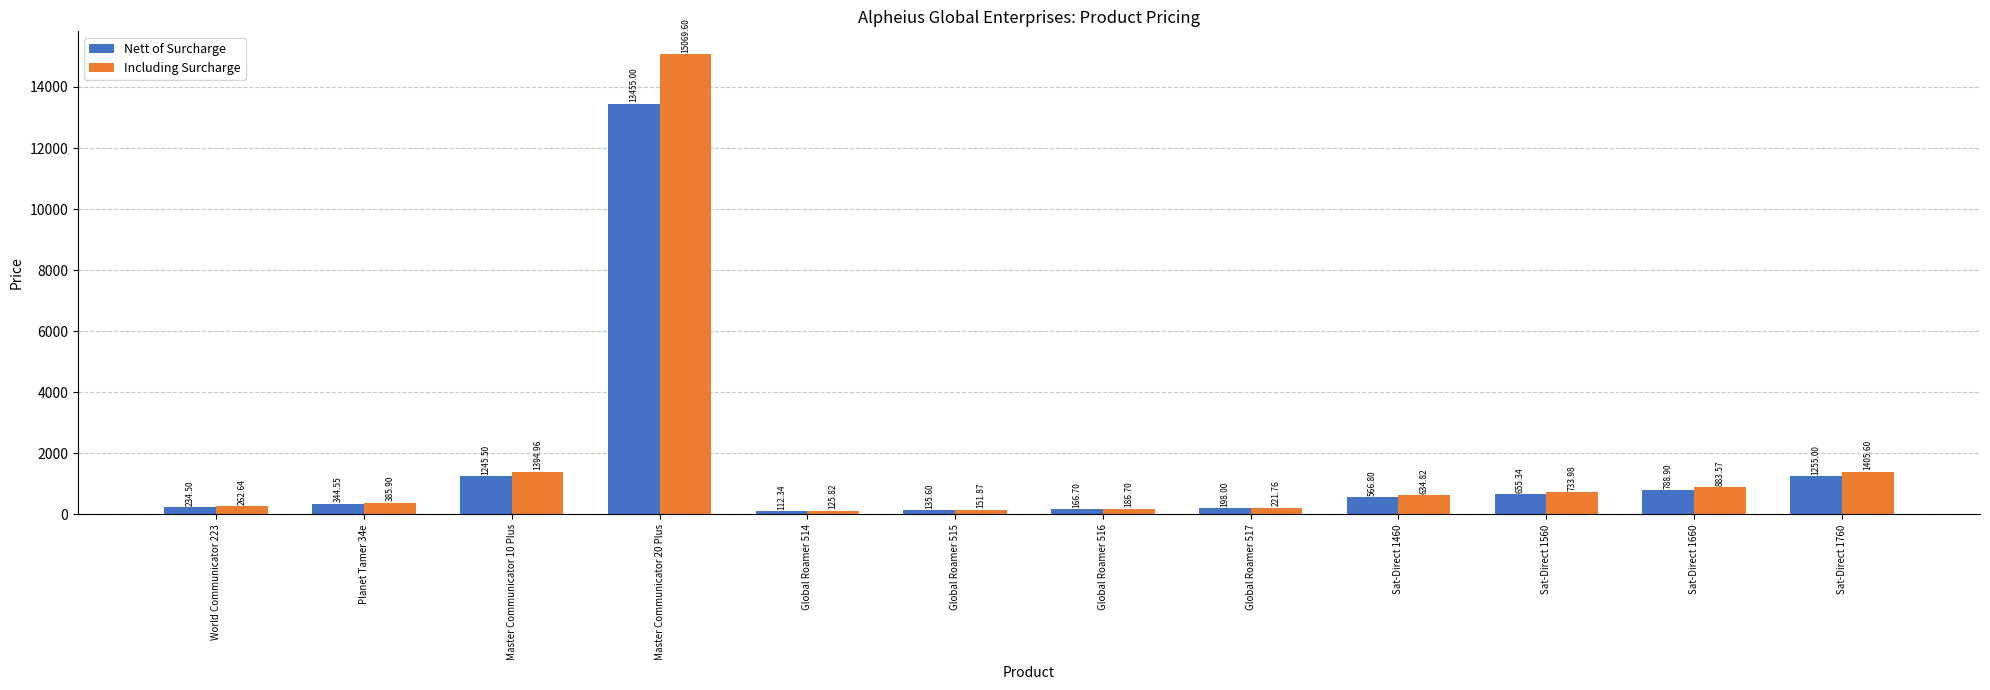

Reading left to right, what are all the values shown in this chart?

Nett of Surcharge: World Communicator 223=234.5	Planet Tamer 34e=344.6	Master Communicator 10 Plus=1245.5	Master Communicator 20 Plus=13455.0	Global Roamer 514=112.3	Global Roamer 515=135.6	Global Roamer 516=166.7	Global Roamer 517=198.0	Sat-Direct 1460=566.8	Sat-Direct 1560=655.3	Sat-Direct 1660=788.9	Sat-Direct 1760=1255.0
Including Surcharge: World Communicator 223=262.6	Planet Tamer 34e=385.9	Master Communicator 10 Plus=1395.0	Master Communicator 20 Plus=15069.6	Global Roamer 514=125.8	Global Roamer 515=151.9	Global Roamer 516=186.7	Global Roamer 517=221.8	Sat-Direct 1460=634.8	Sat-Direct 1560=734.0	Sat-Direct 1660=883.6	Sat-Direct 1760=1405.6